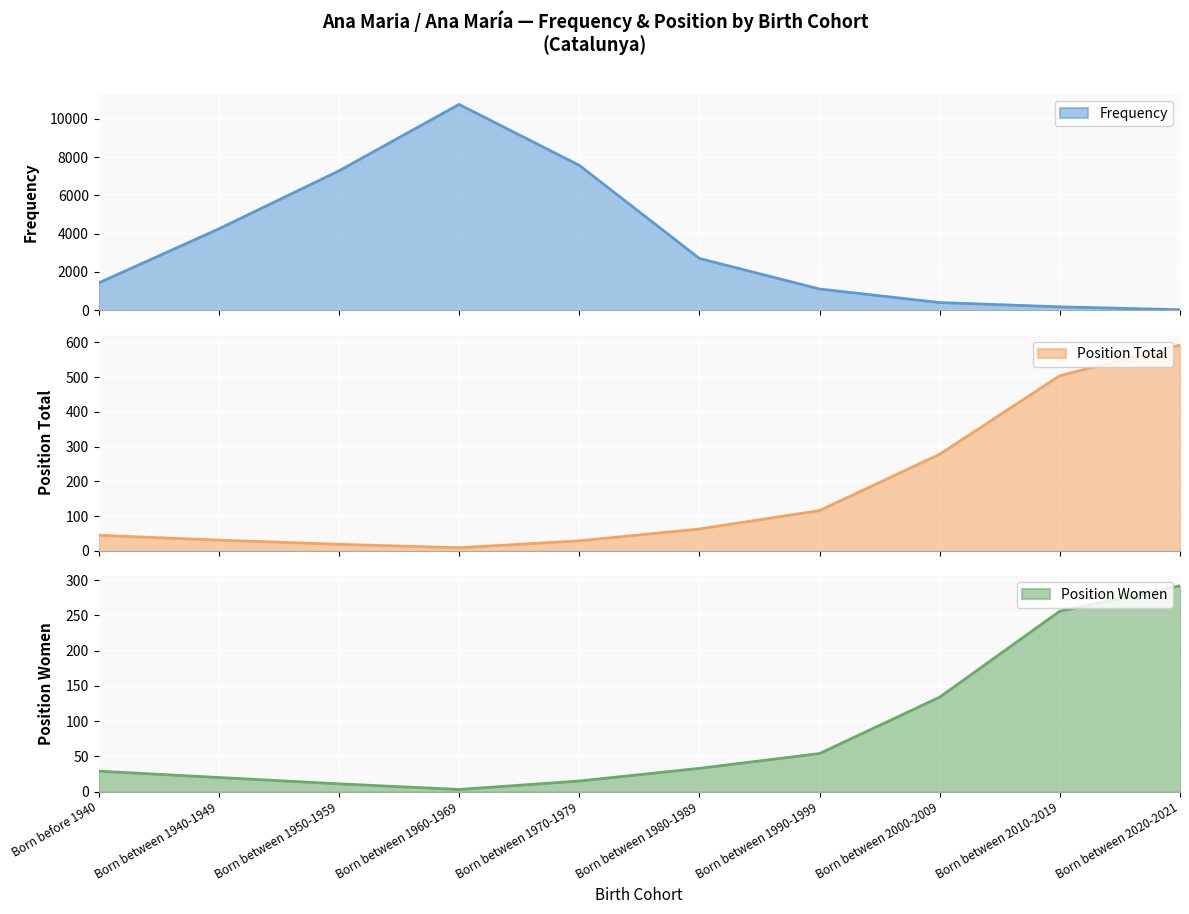

What is the approximate value of Position Women (line) at Born between 1990-1999?

54